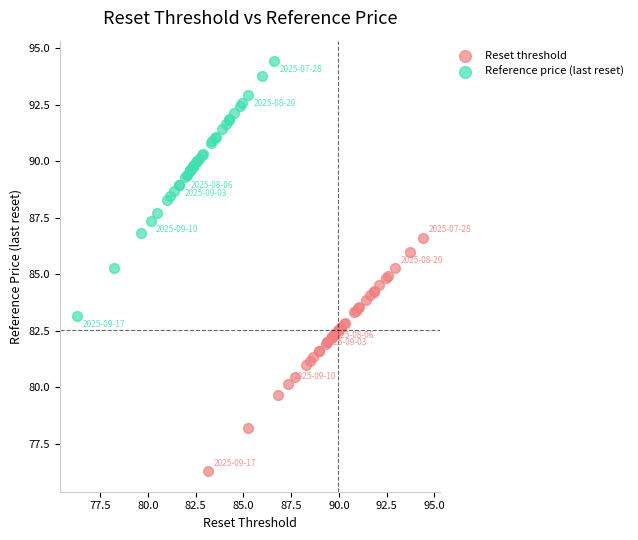

Which series contains the lowest Y value?

Reset threshold